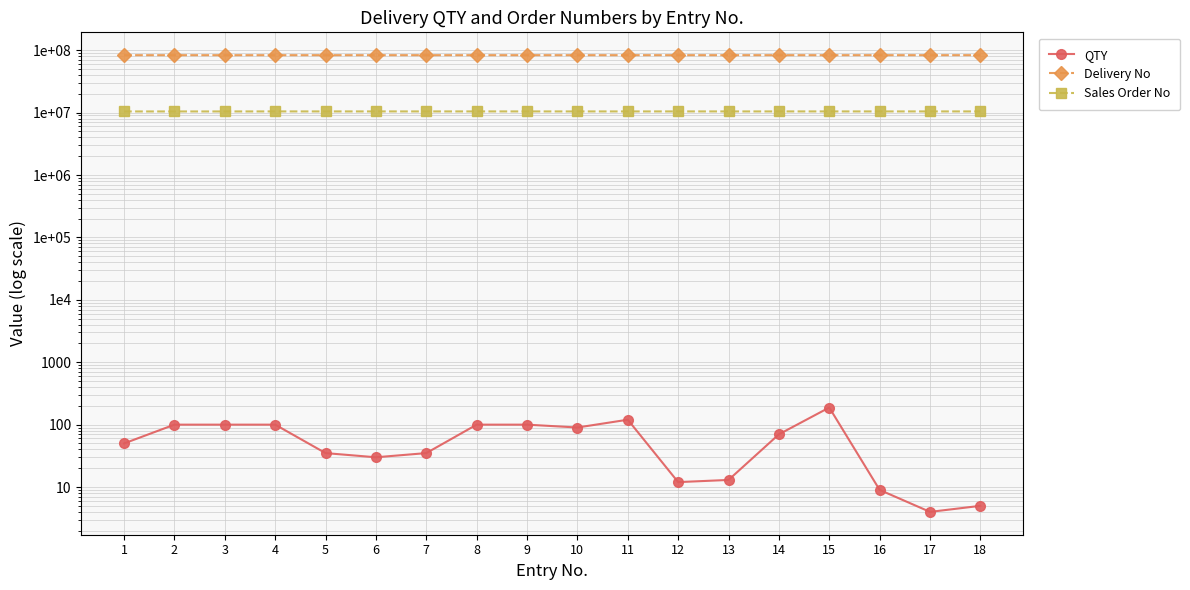

List the labels in order of Delivery No value, largest first.

15, 12, 5, 6, 7, 9, 8, 4, 13, 14, 18, 17, 16, 11, 10, 1, 2, 3